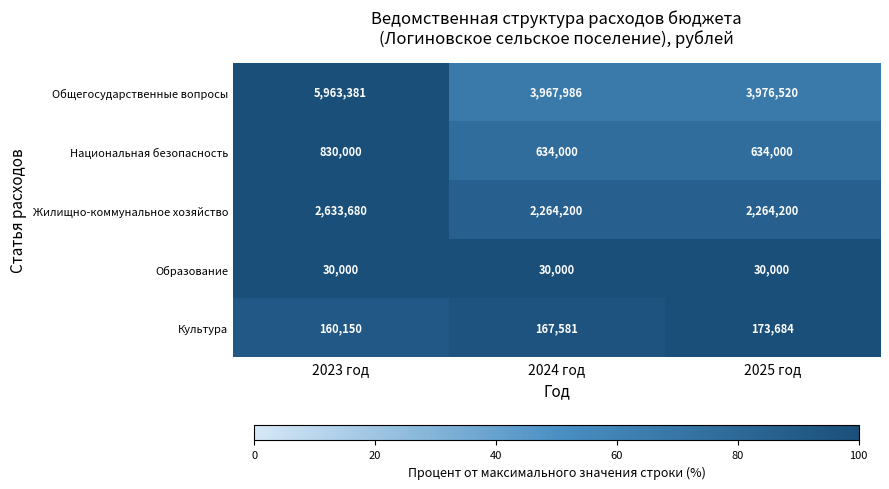

Which label corresponds to the largest value in the chart?

2023 год